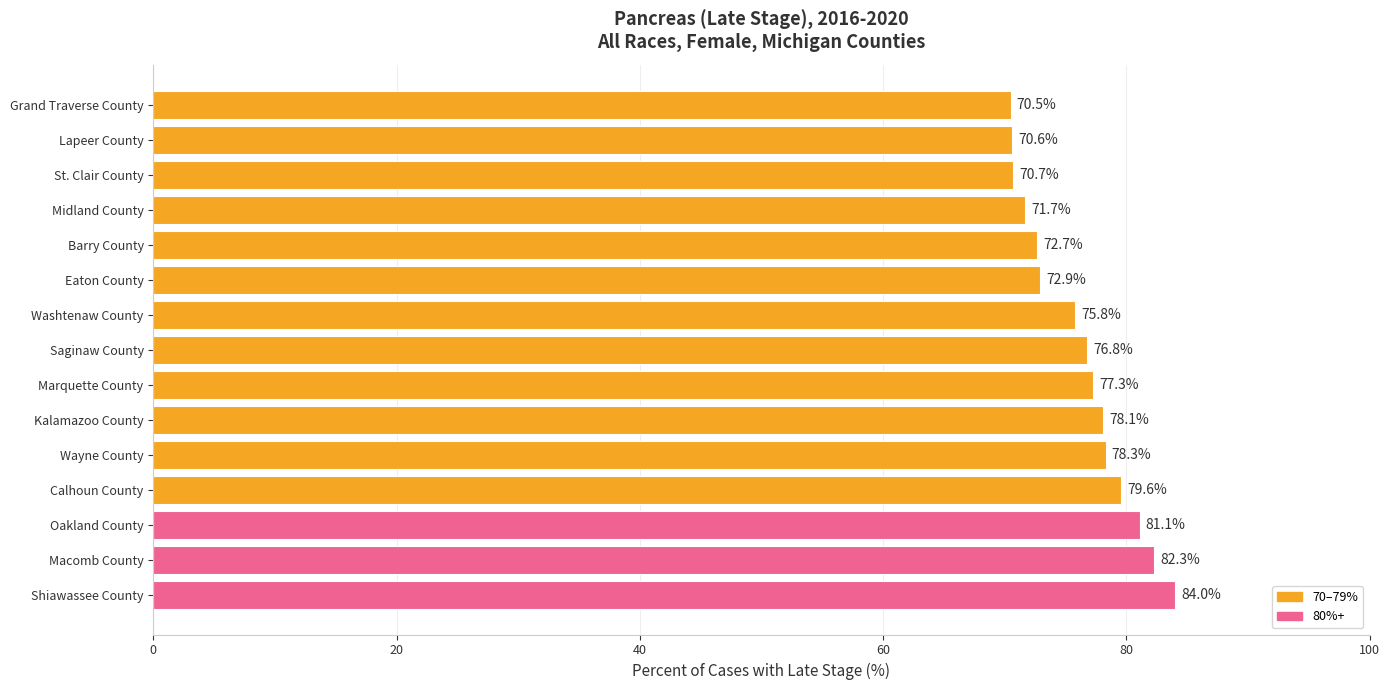

The value at Eaton County is 72.9. True or false?

True